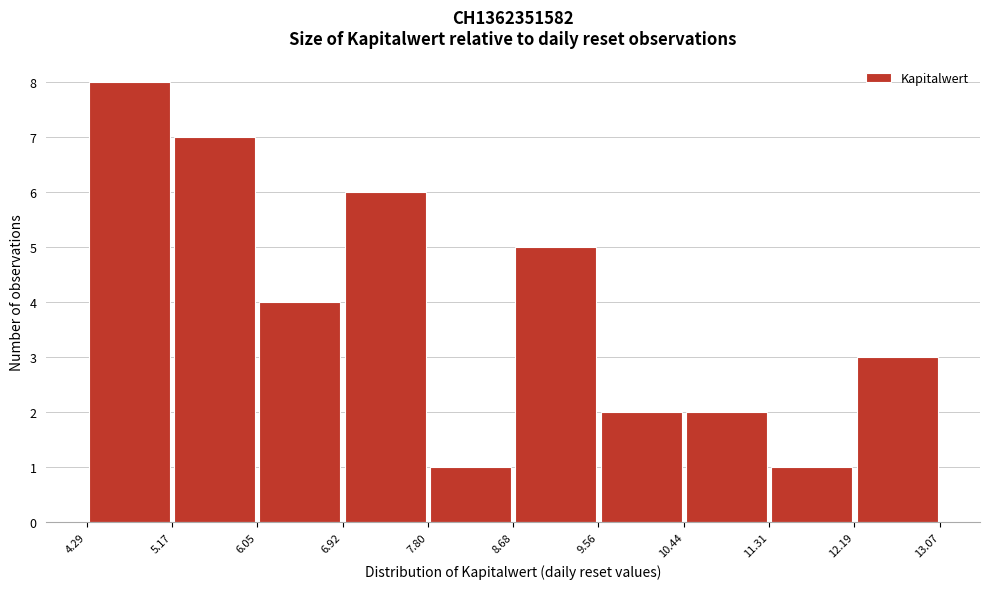

How tall is the bar that spans 5.17 to 6.05 on the x-axis? The values are not printed on the chart, so give them approximately, as read against the axis.

7